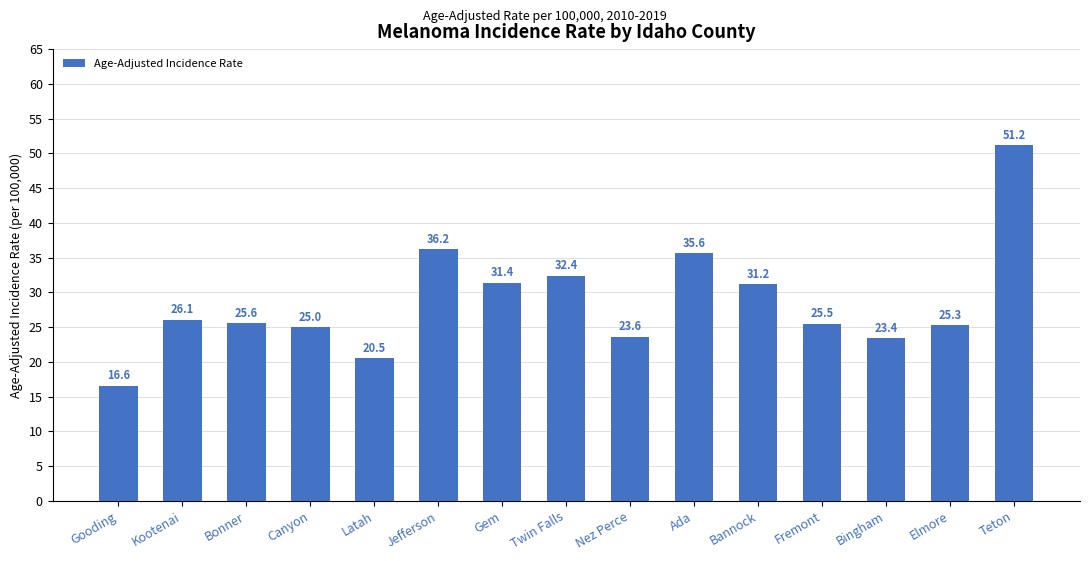

What is the change in value from Twin Falls to Bingham?

-9.0